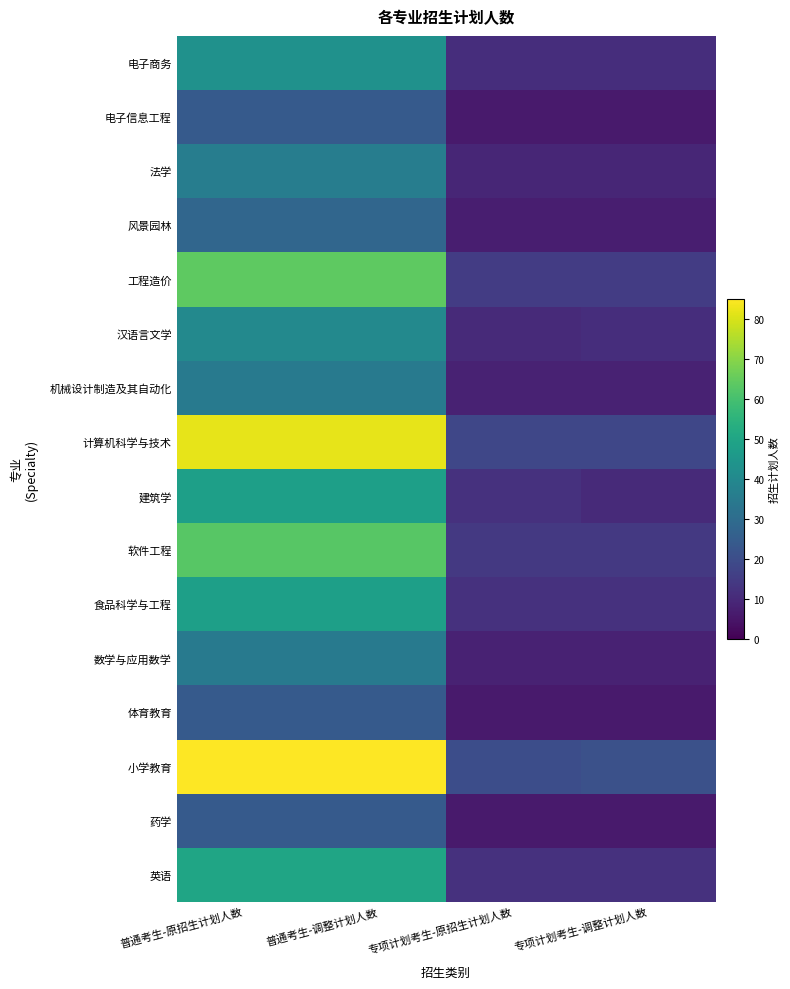

Which series changed the most between 普通考生-调整计划人数 and 专项计划考生-调整计划人数?

计算机科学与技术